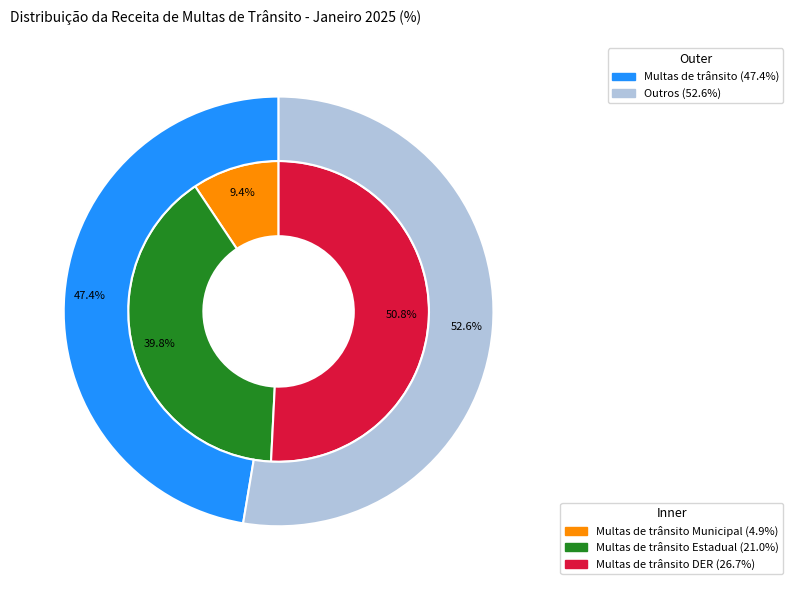

What is the majority slice?

Multas de trânsito DER